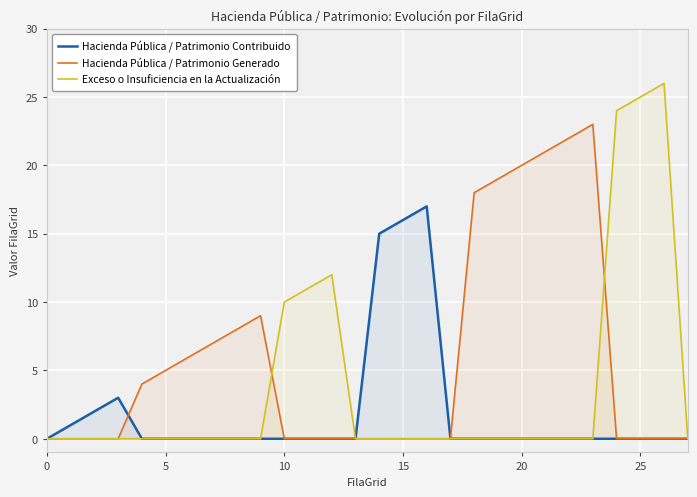

Rank the series by their maximum value, from lowest to highest.

Hacienda Pública / Patrimonio Contribuido, Hacienda Pública / Patrimonio Generado, Exceso o Insuficiencia en la Actualización